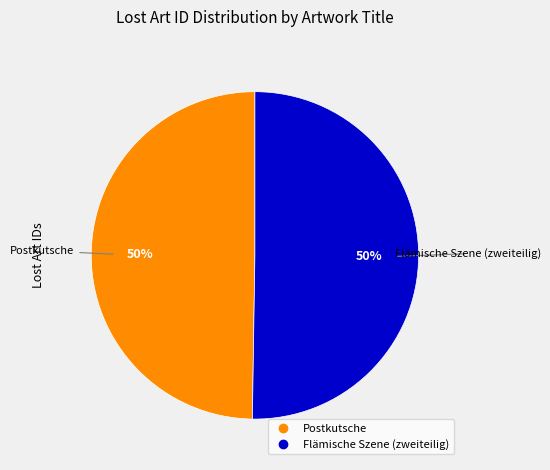

To the nearest percent, what portion does Postkutsche represent?

50%